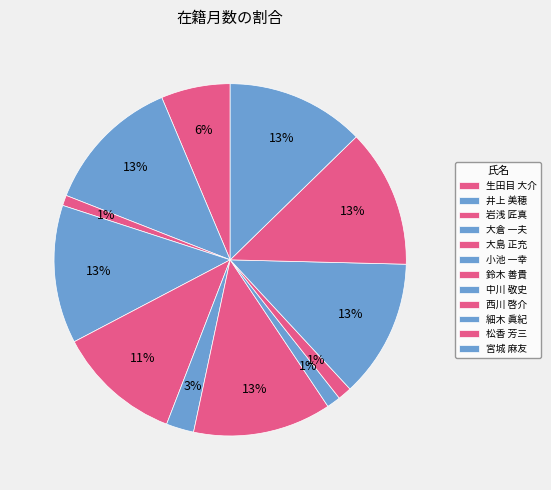

True or false: 井上 美穂 accounts for 13% of the total.

True